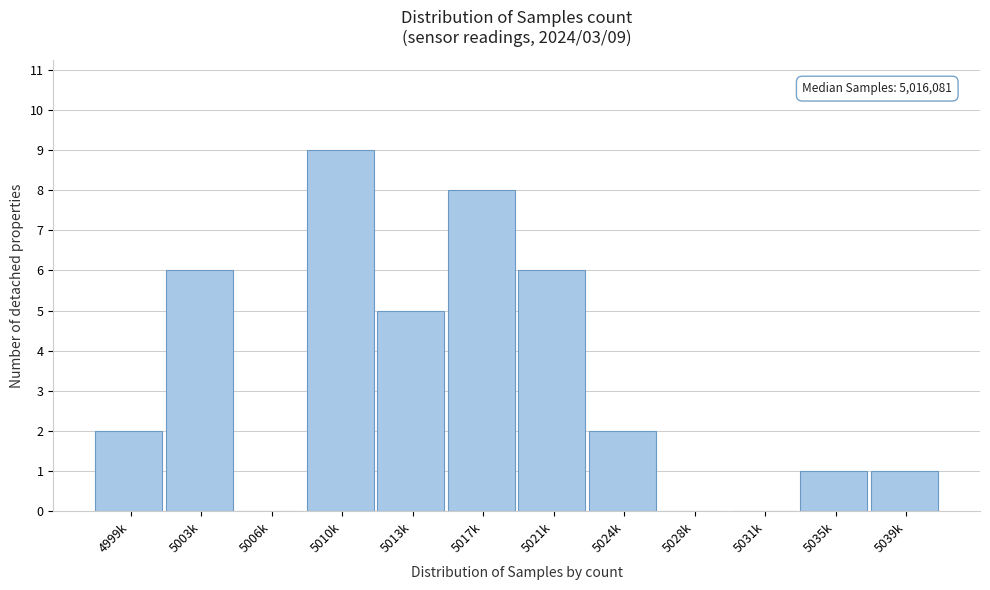

Reading left to right, transcribe all the data shown in this chart.

4999k=2	5003k=6	5006k=0	5010k=9	5013k=5	5017k=8	5021k=6	5024k=2	5028k=0	5031k=0	5035k=1	5039k=1